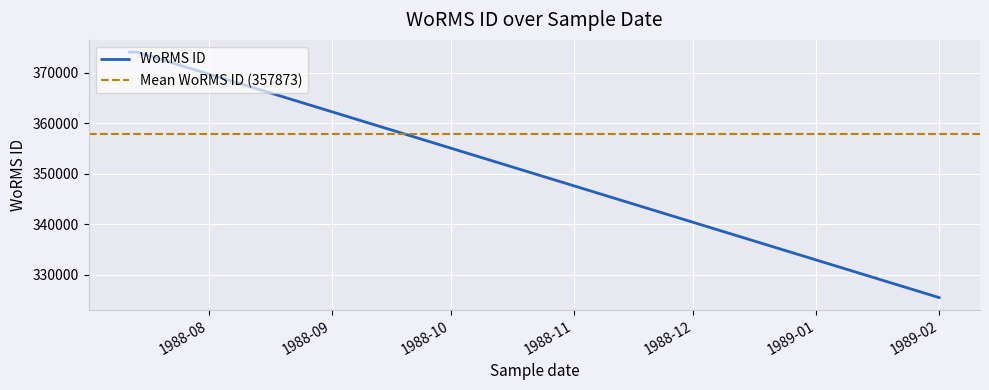

What is the difference between the values at 01-02-1989 and 12-07-1988?

48580